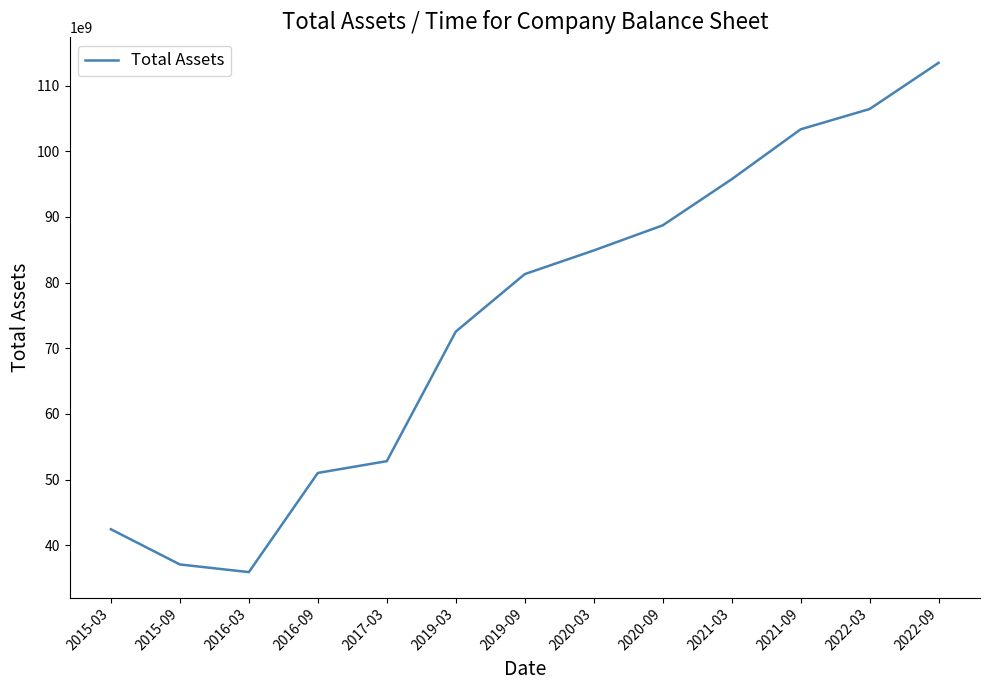

Approximately how many times larger is the value at 2015-09 compared to 2022-09?

0.3